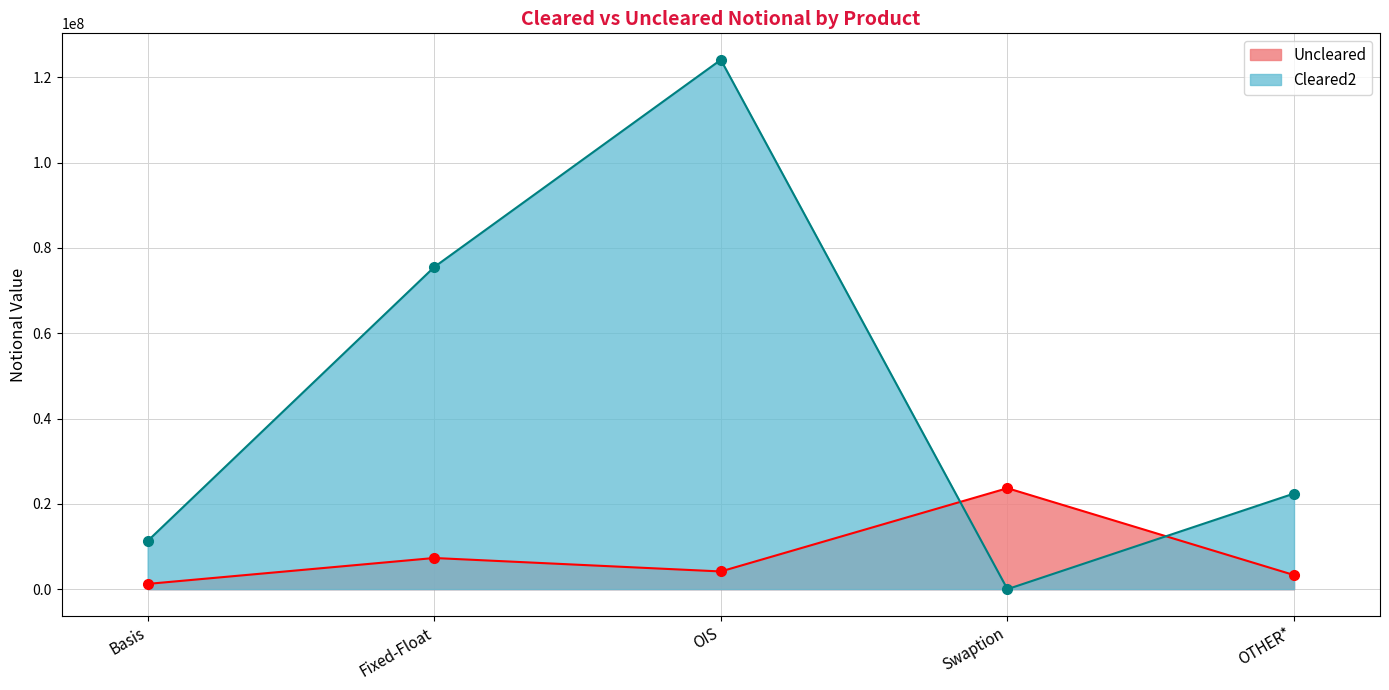

At Swaption, list the series in order from largest to smallest.

Uncleared, Cleared2